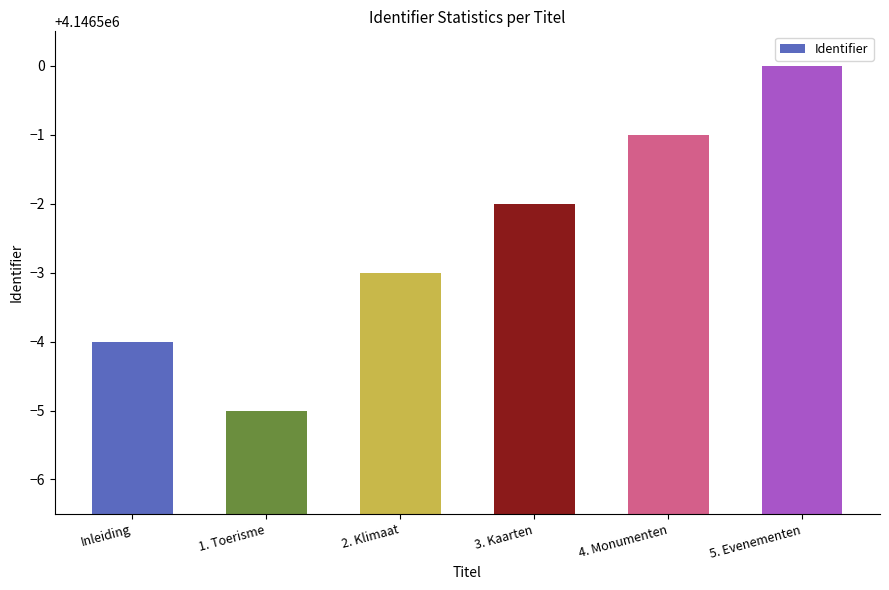

List the labels in order of value, largest first.

5. Evenementen, 4. Monumenten, 3. Kaarten, 2. Klimaat, Inleiding, 1. Toerisme